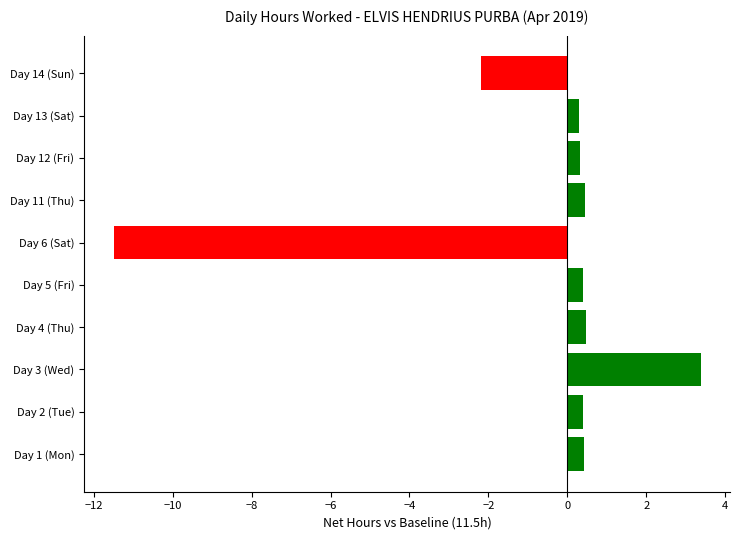

Between Day 5 (Fri) and Day 3 (Wed), which is larger?

Day 3 (Wed)